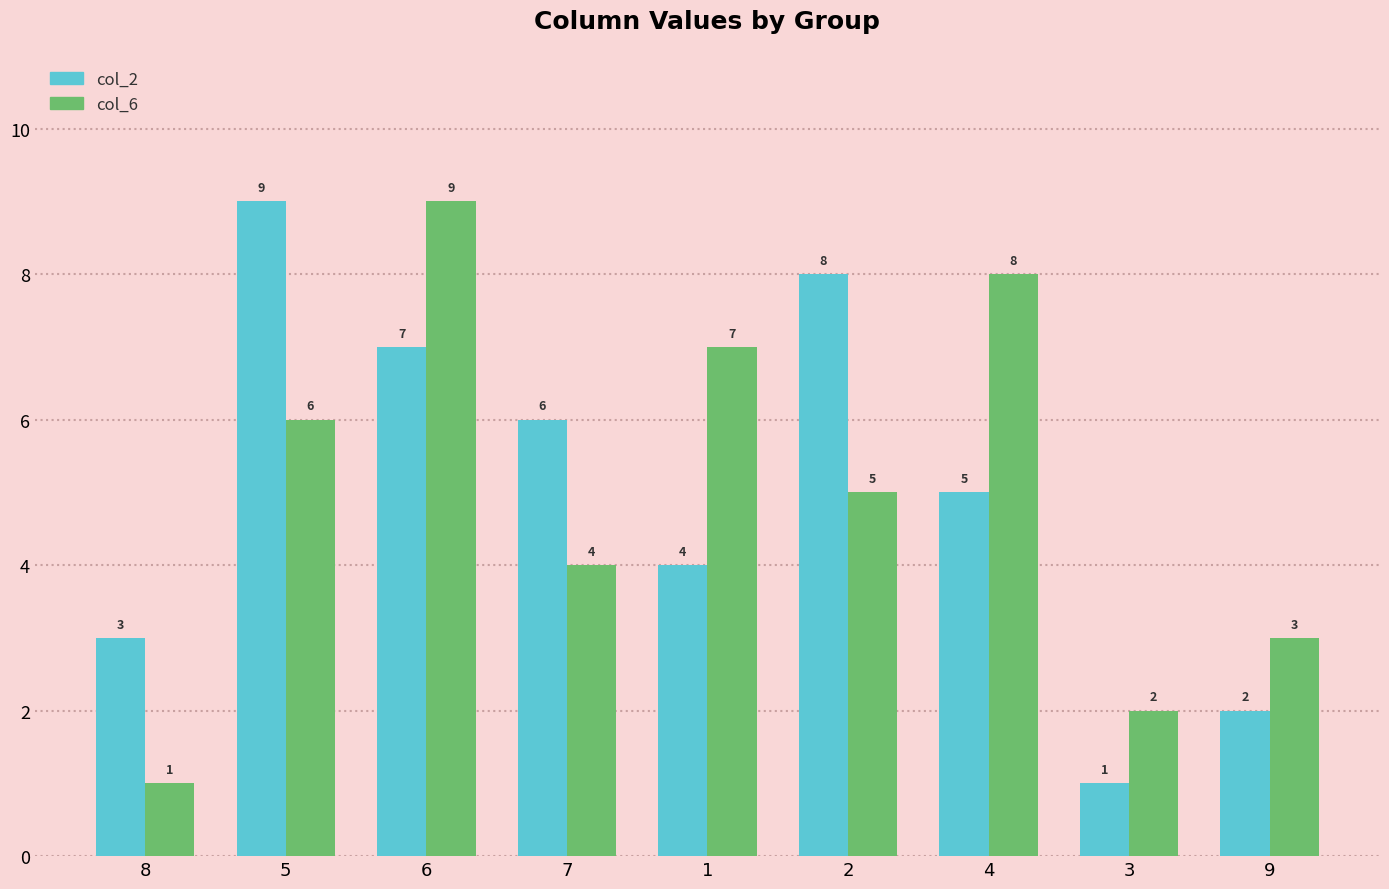

Reading left to right, transcribe all the data shown in this chart.

col_2: 3	9	7	6	4	8	5	1	2
col_6: 1	6	9	4	7	5	8	2	3